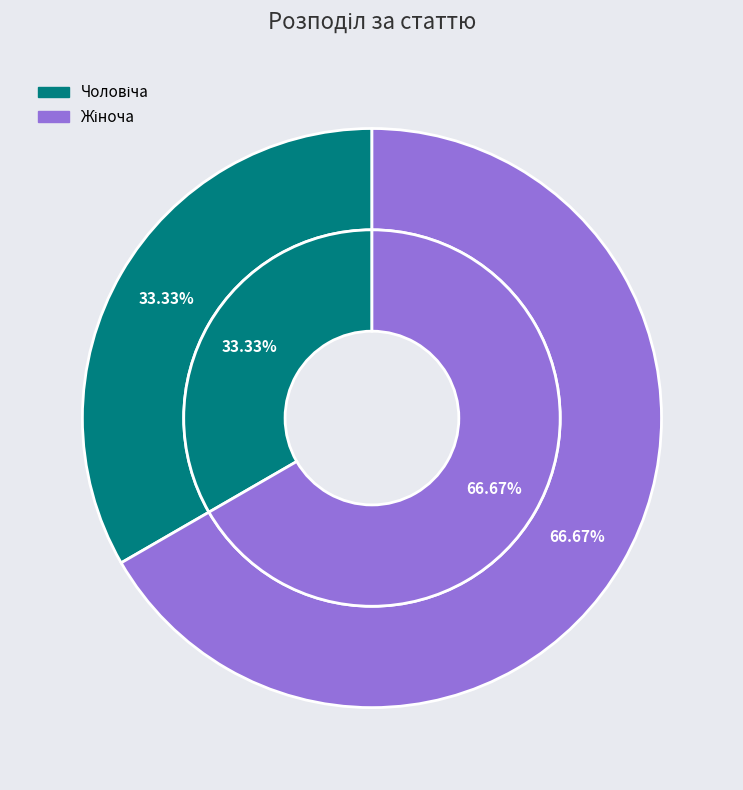

Combined, do Чоловіча and Жіноча account for over 50%?

Yes